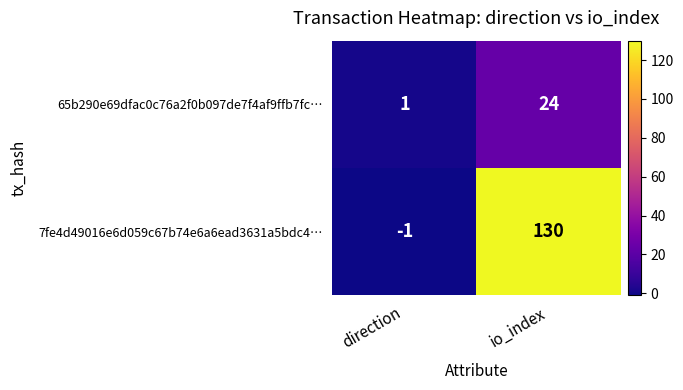

Reading left to right, extract all data points from this chart.

65b290e69dfac0c76a2f0b097de7f4af9ffb7fc…: 1	24
7fe4d49016e6d059c67b74e6a6ead3631a5bdc4…: -1	130